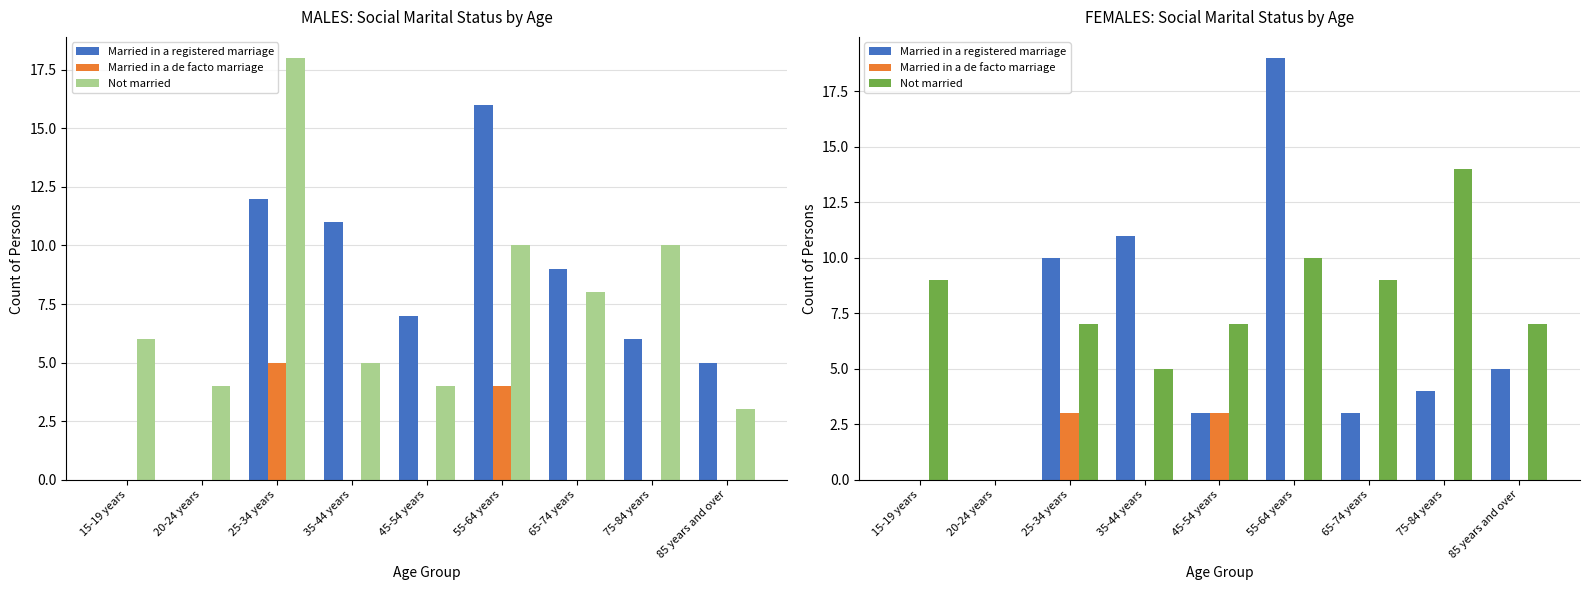

What is the difference between the highest and lowest values at 35-44 years?

11